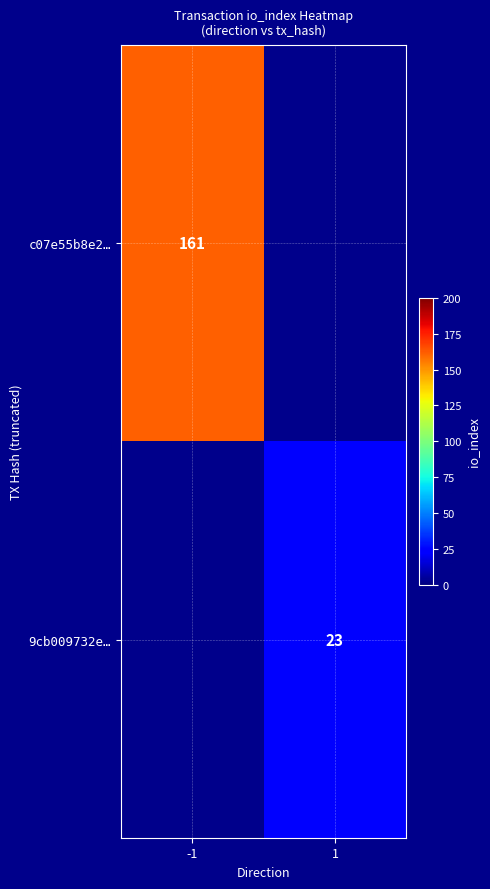

How many distinct data groups are displayed?

2